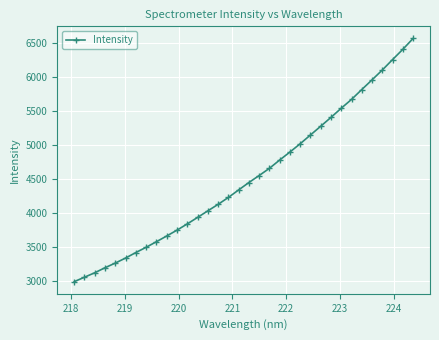

What is the greatest value displayed?

6564.0